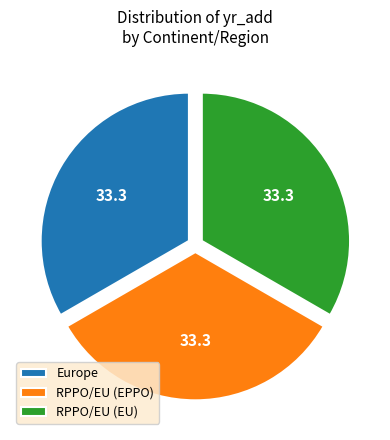

How many slices are in this pie chart?

3